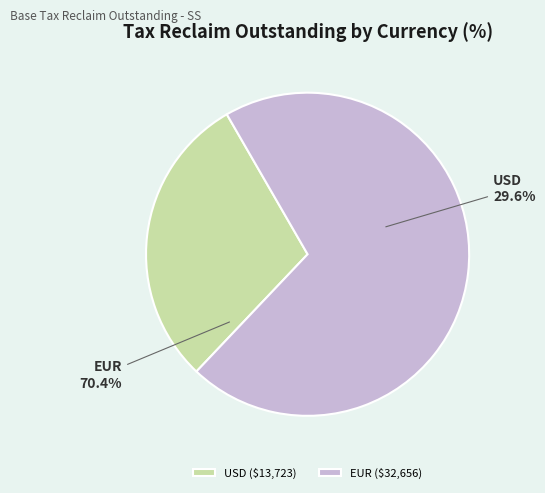

Does USD represent more than half of the total?

No